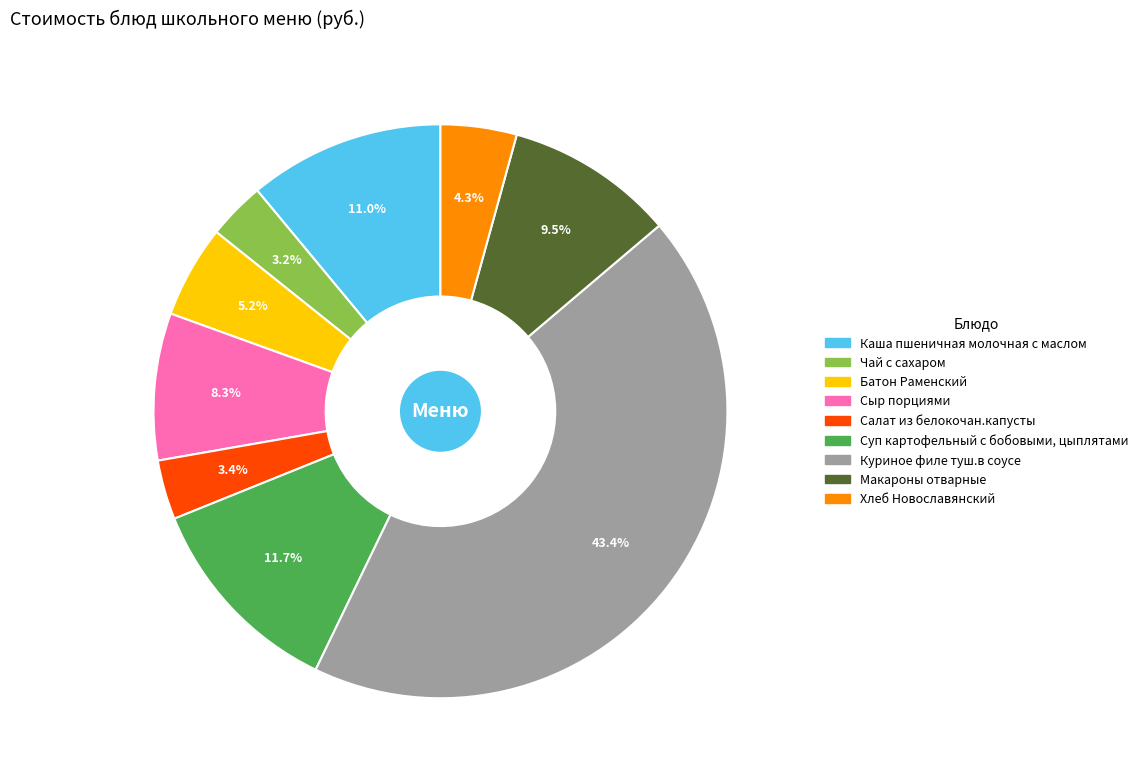

Which slice is the largest?

Куриное филе туш.в соусе